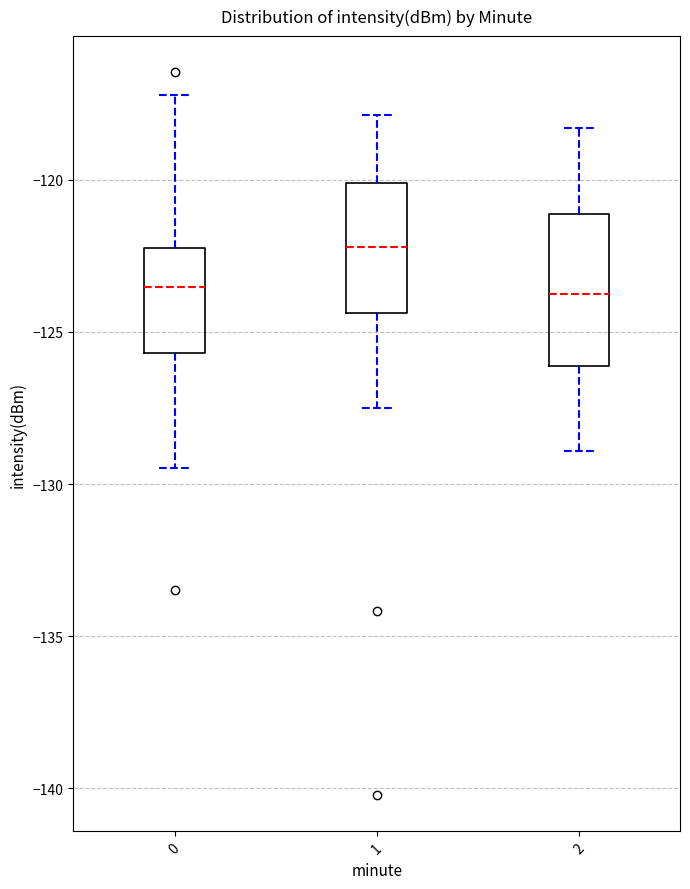

Reading left to right, read every box against the y-axis: the position of its median line, the range the box covers, and the ends of its whiskers. The values are not printed on the chart, so give them approximately, as read against the axis.

0: median -123.5, box -125.5 to -122.0, whiskers -129.5 to -117.0
1: median -122.0, box -124.5 to -120.0, whiskers -127.5 to -118.0
2: median -124.0, box -126.0 to -121.0, whiskers -129.0 to -118.5